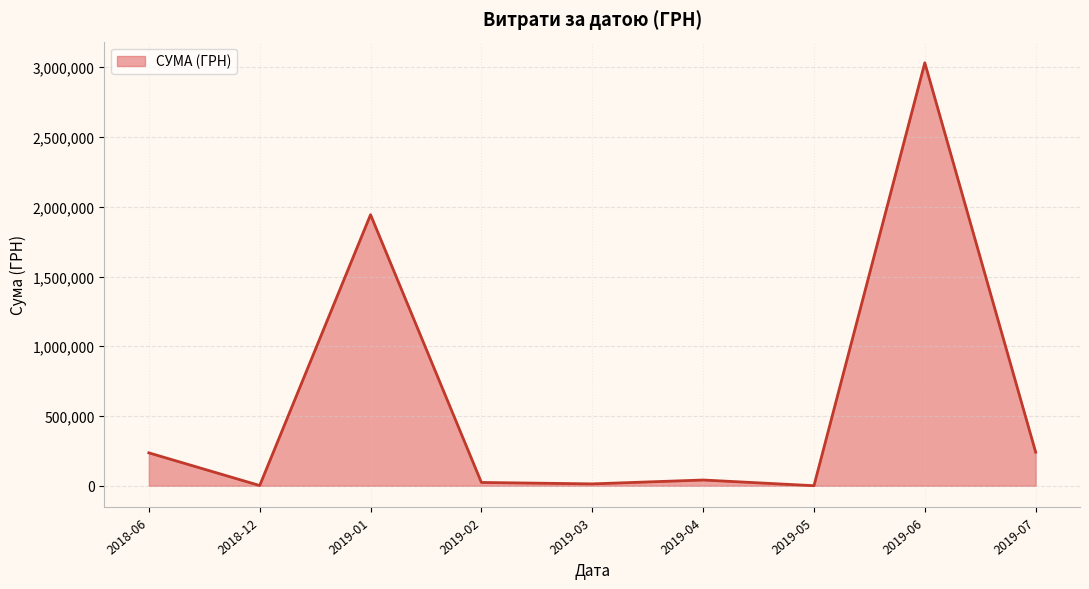

What is the maximum value shown in the chart?

3032049.1